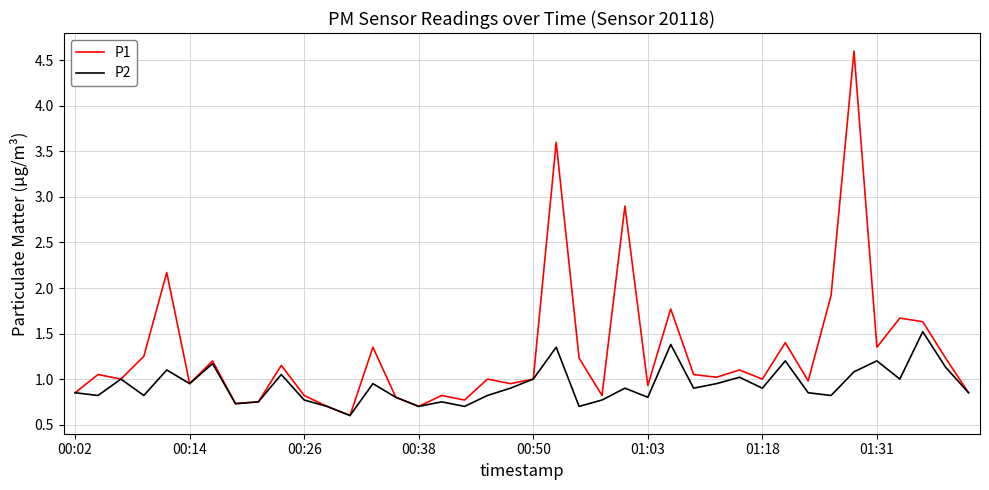

Which series has the largest range (max minus min)?

P1